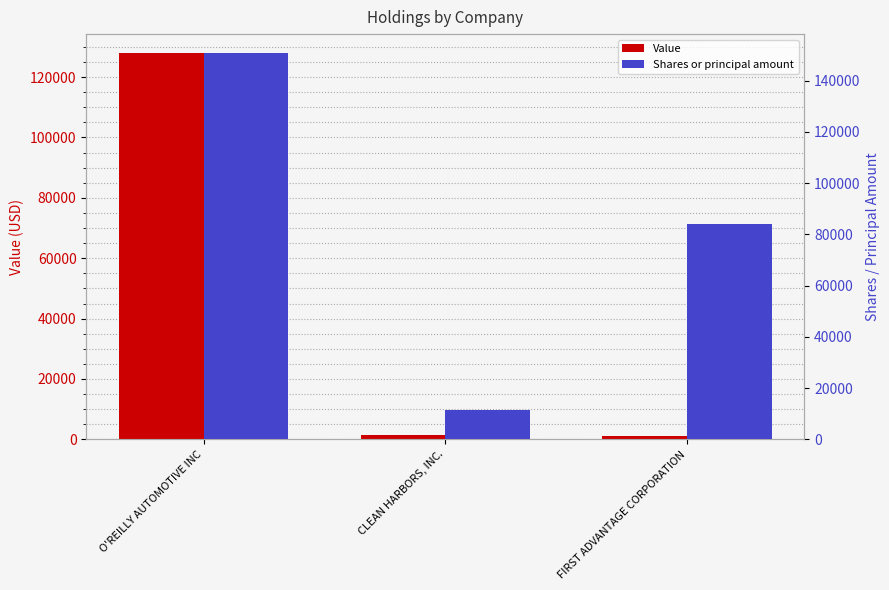

List the labels in order of Value value, largest first.

O'REILLY AUTOMOTIVE INC, CLEAN HARBORS, INC., FIRST ADVANTAGE CORPORATION